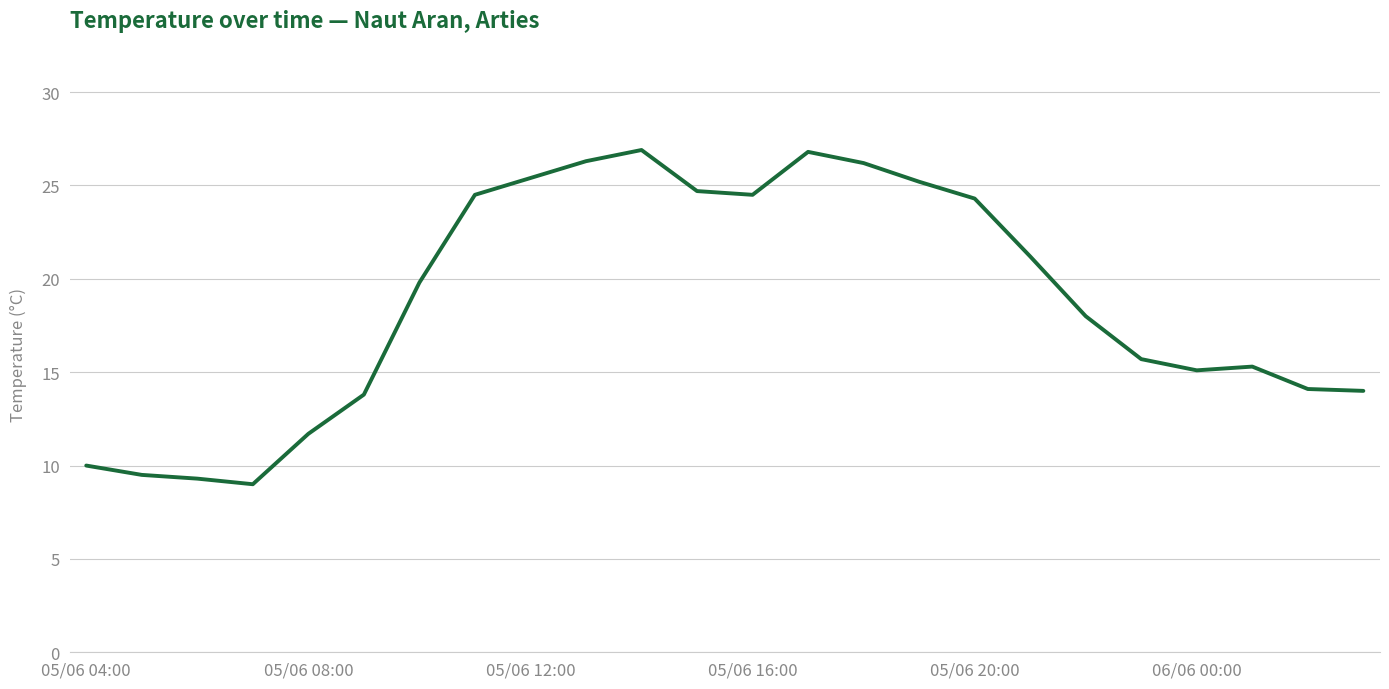

What is the difference between the maximum and minimum values?

17.9